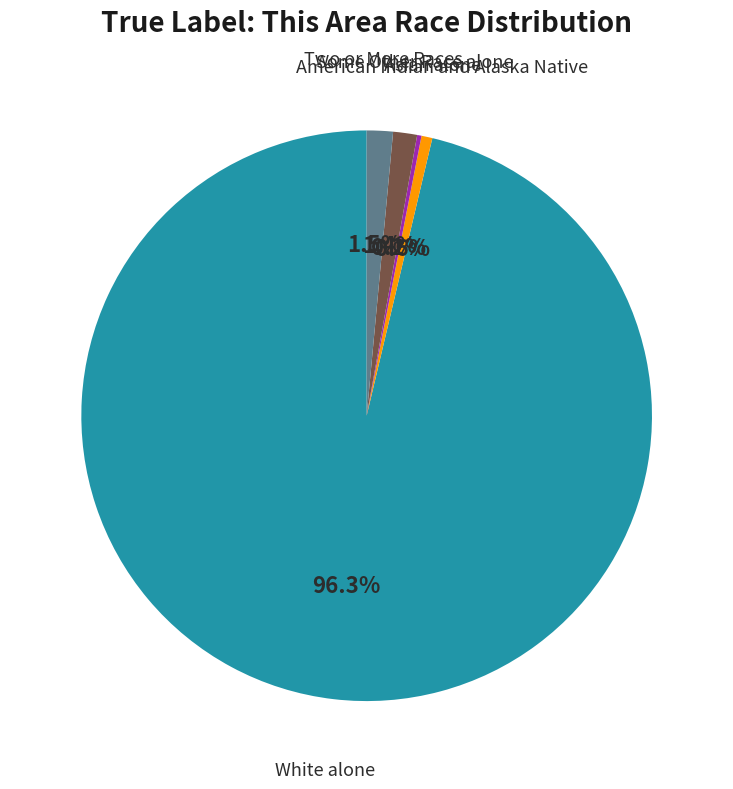

Does any single category account for the majority?

Yes